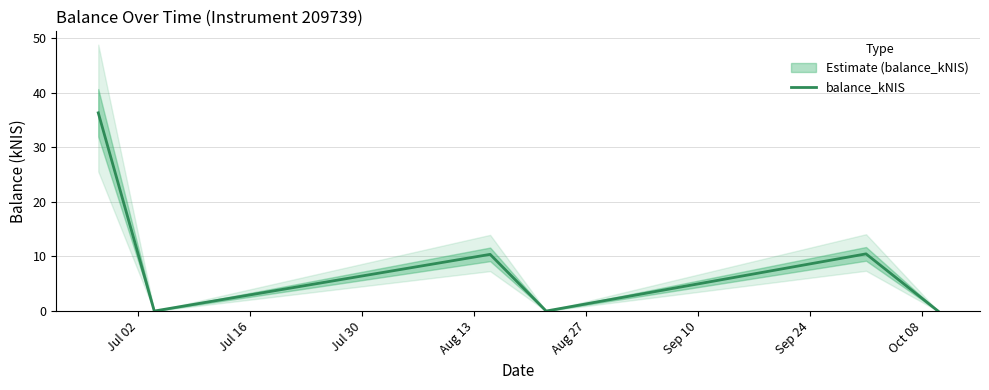

What is the highest value of the balance_kNIS series?

36.3